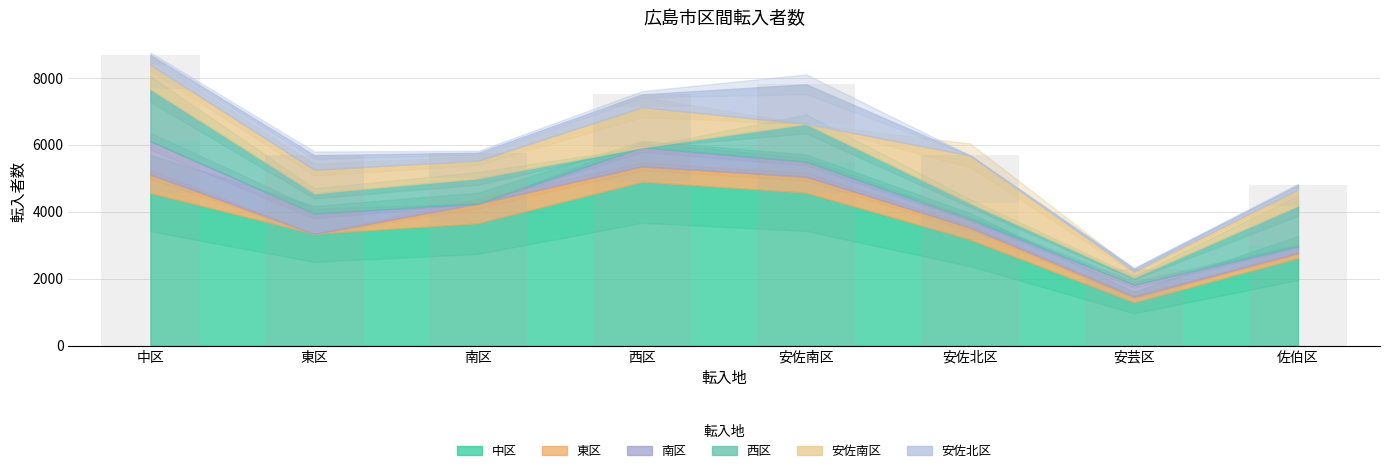

Reading left to right, list all the values displayed in this chart.

中区: 中区=4562	東区=3342	南区=3660	西区=4900	安佐南区=4573	安佐北区=3171	安芸区=1292	佐伯区=2619
東区: 中区=555	東区=0	南区=590	西区=460	安佐南区=477	安佐北区=359	安芸区=170	佐伯区=153
南区: 中区=997	東区=607	南区=0	西区=569	安佐南区=450	安佐北区=252	安芸区=362	佐伯区=202
西区: 中区=1557	東区=605	南区=753	西区=0	安佐南区=1129	安佐北区=478	安芸区=214	佐伯区=1211
安佐南区: 中区=726	東区=707	南区=528	西区=1202	安佐南区=0	安佐北区=1427	安芸区=188	佐伯区=486
安佐北区: 中区=292	東区=435	南区=235	西区=382	安佐南区=1184	安佐北区=0	安芸区=79	佐伯区=135